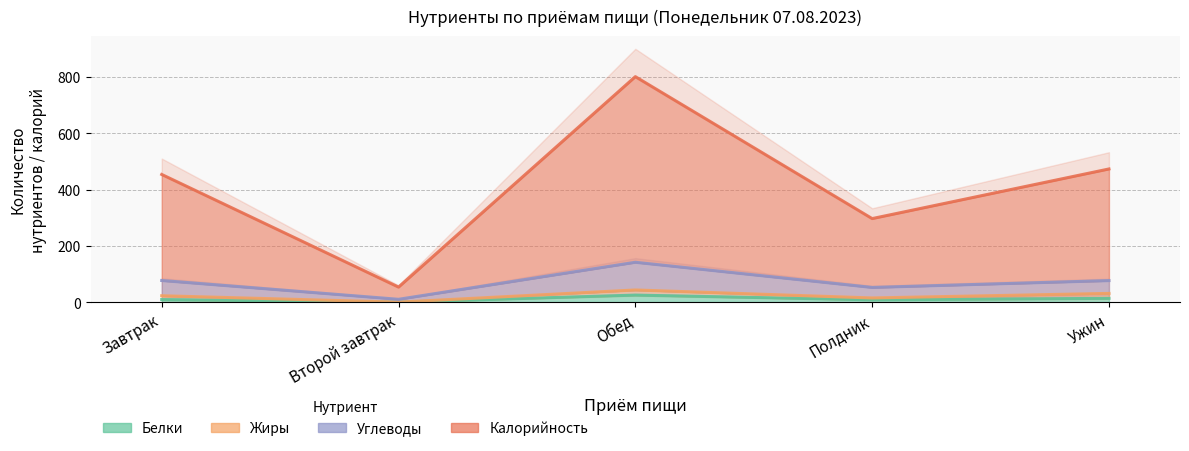

What is the difference between the second highest and minimum values in the Калорийность series?

419.2